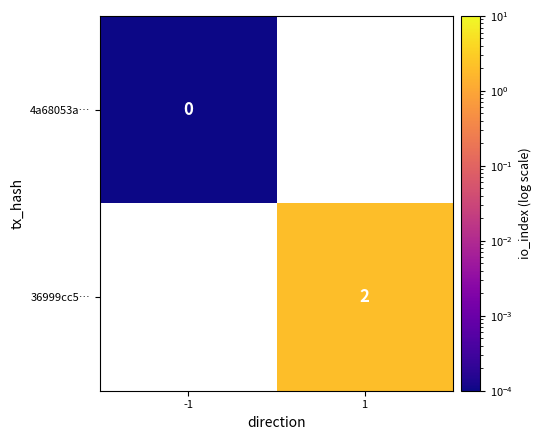

Rank the series by their maximum value, from lowest to highest.

4a68053a…, 36999cc5…